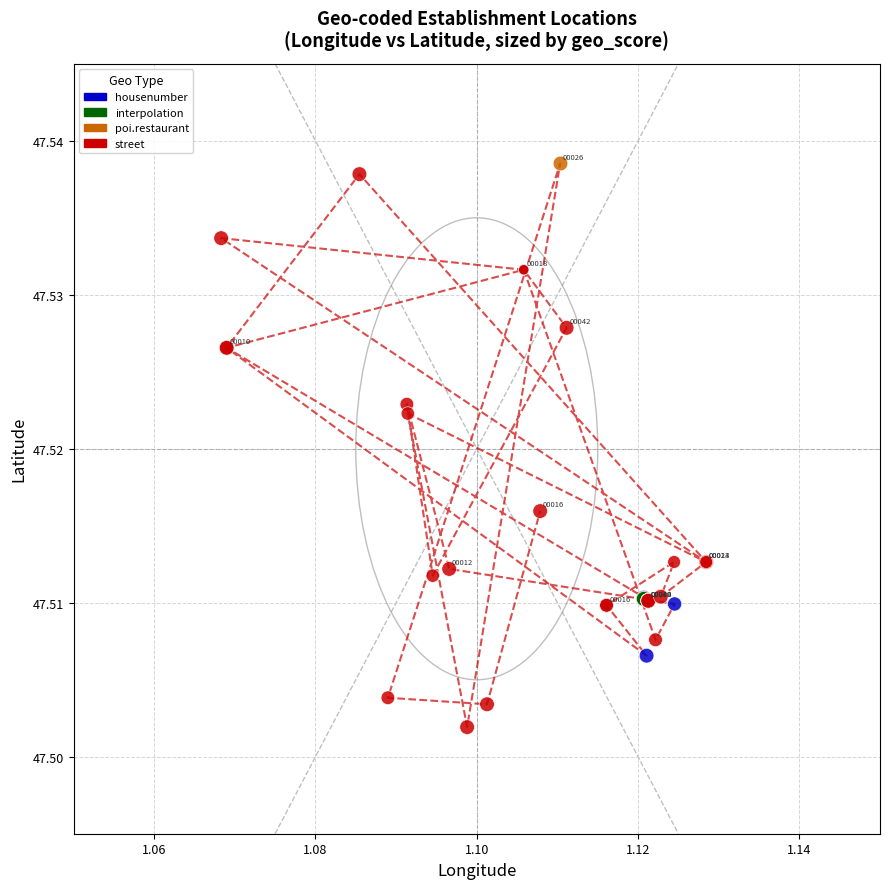

Which series reaches the minimum Y coordinate?

street